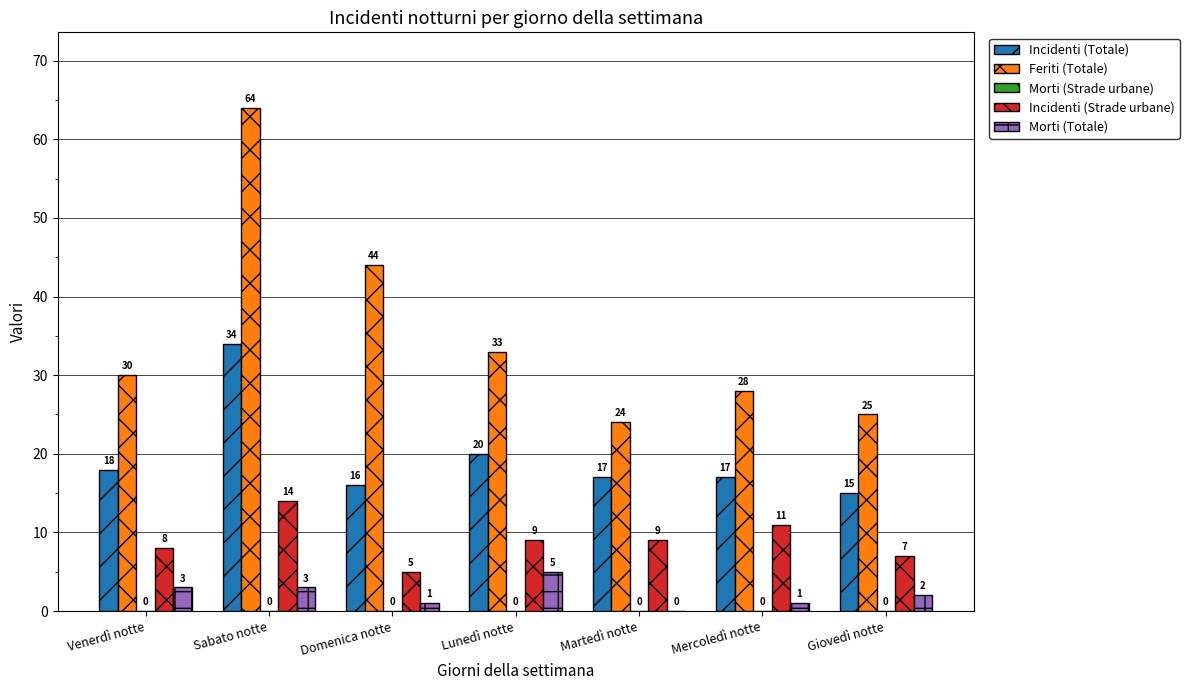

What is the greatest value displayed?

64